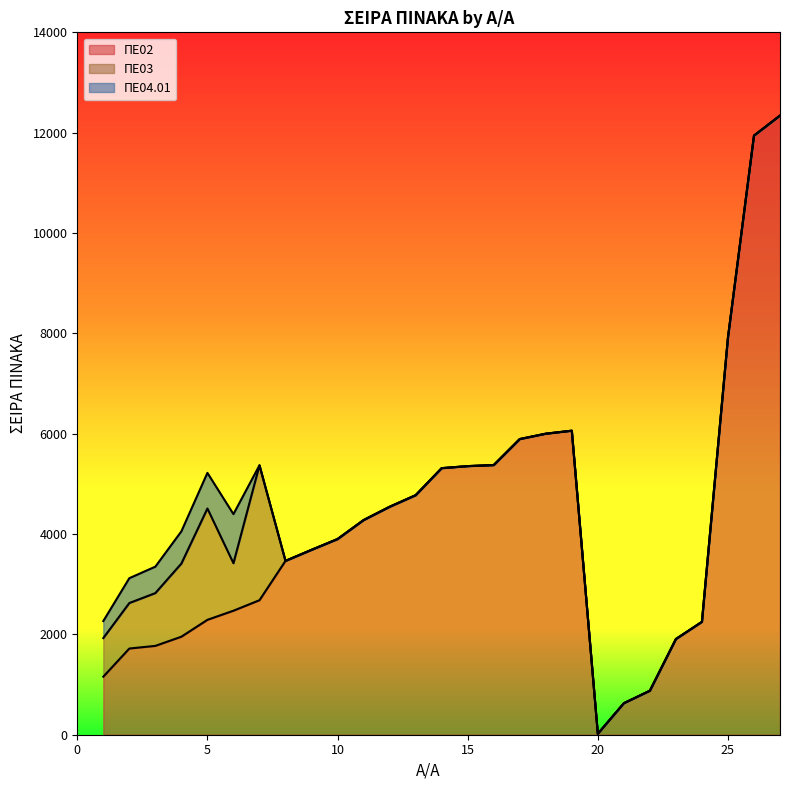

Between which two adjacent categories do ΠΕ03 and ΠΕ02 first intersect?

6 and 7